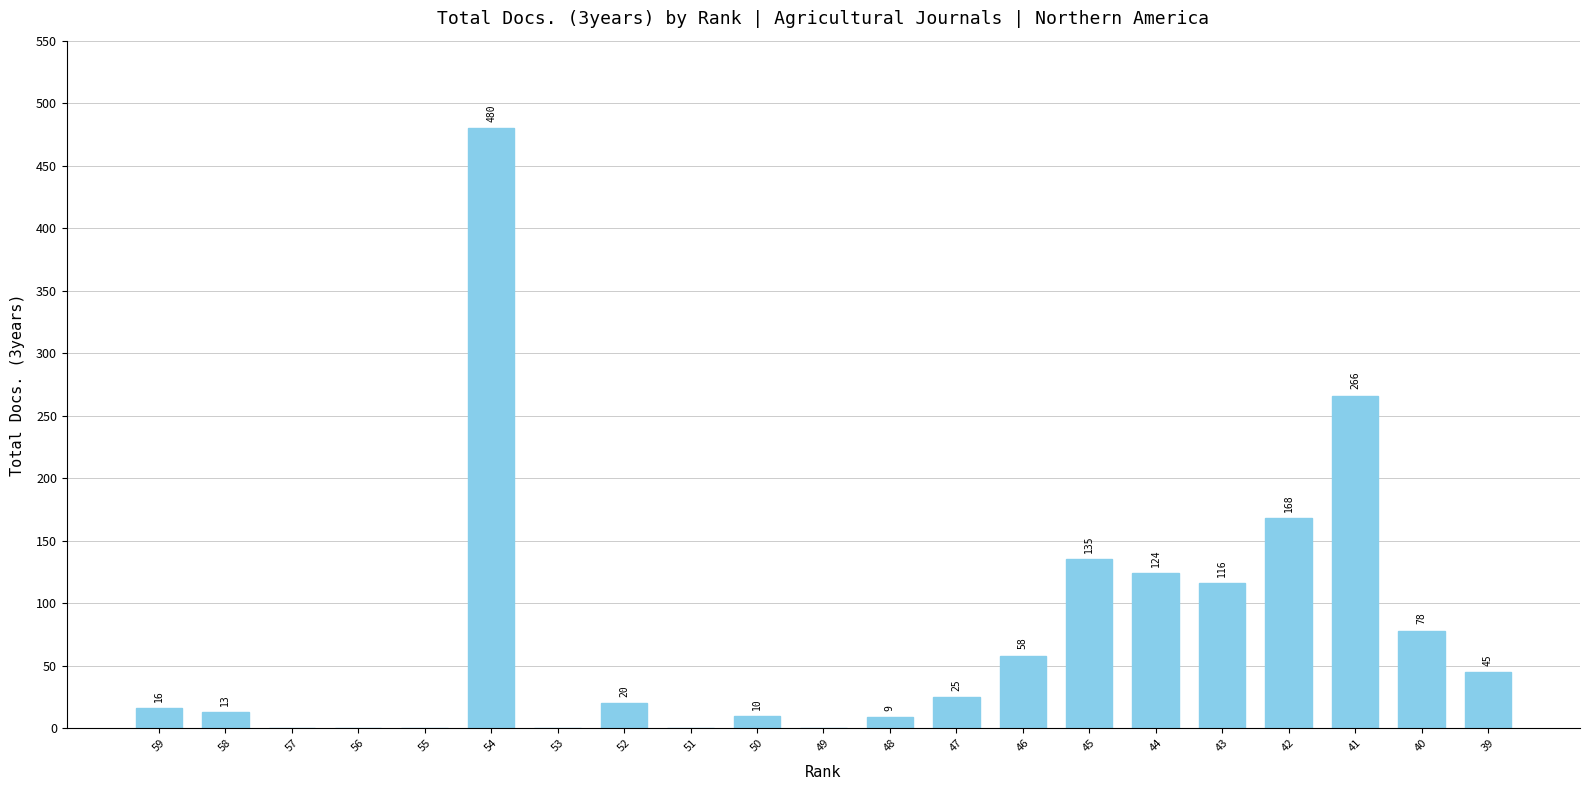

What is the sum of all values?

1563